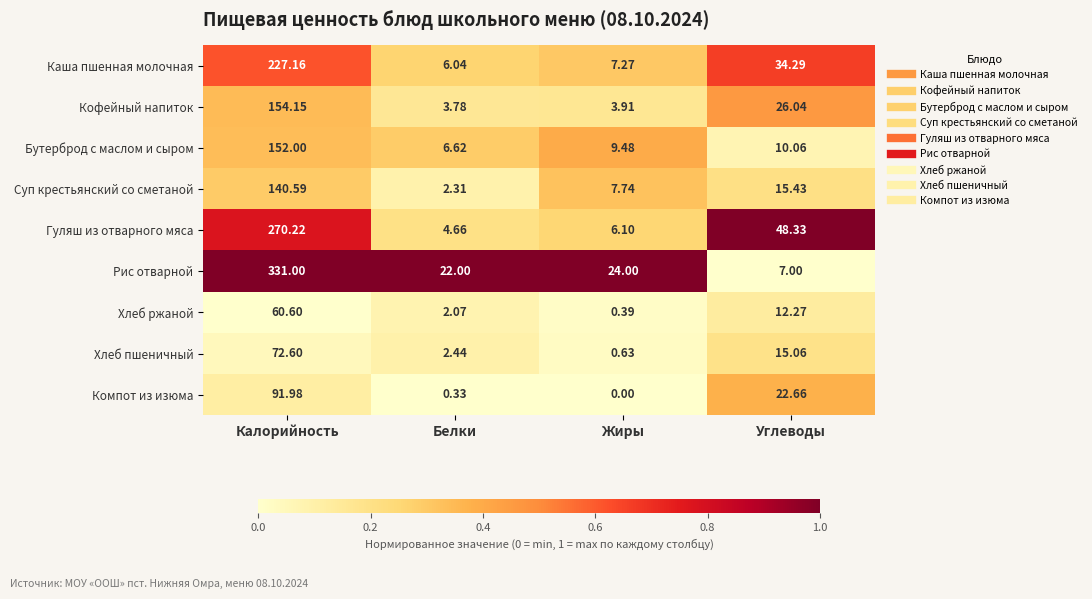

Which series has the largest total across all categories?

Рис отварной